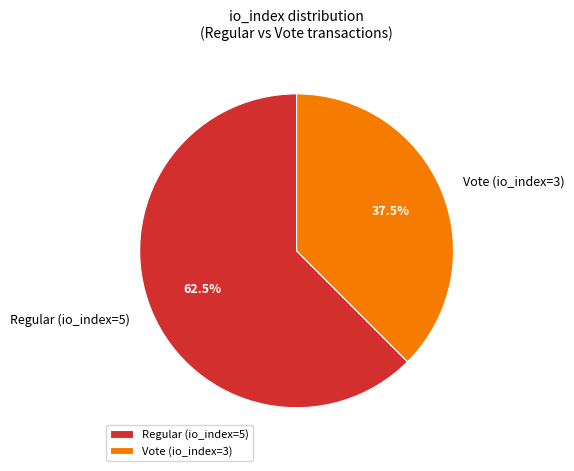

How many slices are in this pie chart?

2